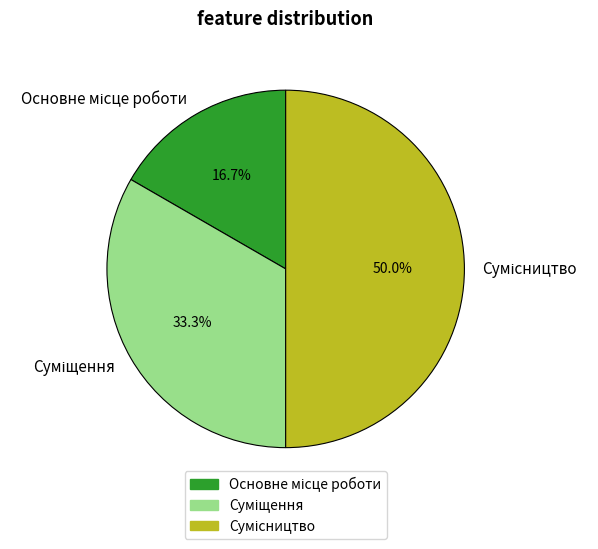

What is the total percentage of Основне місце роботи and Сумісництво?

66.7%